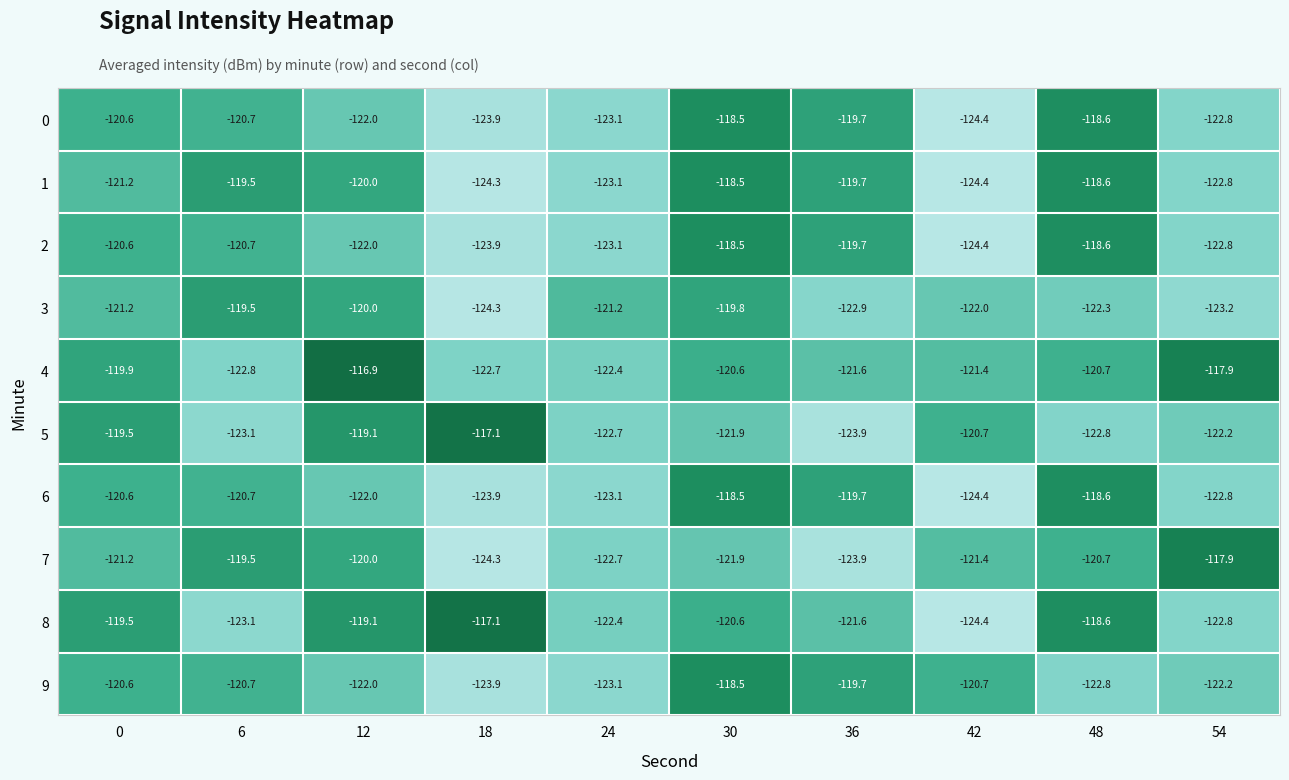

At which label does 3 first exceed -121?

6